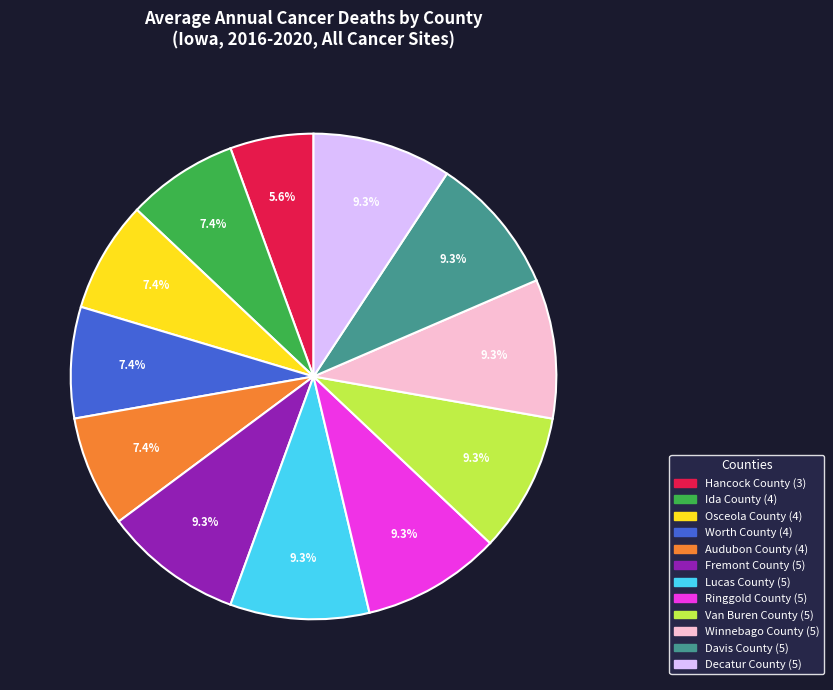

To the nearest percent, what is the difference between the Hancock County and Decatur County slice percentages?

4%